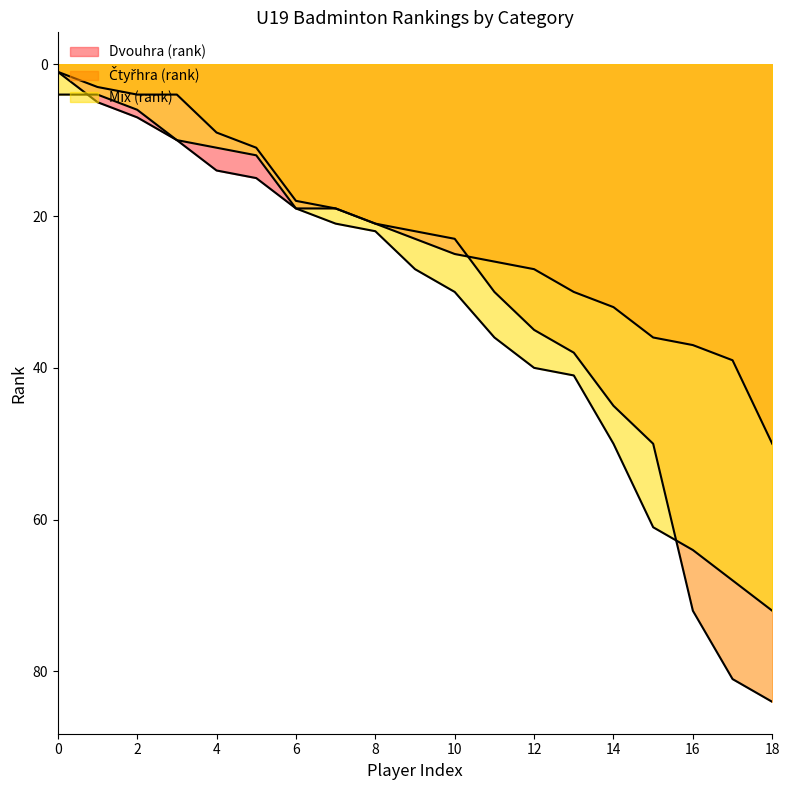

What is the value of the Dvouhra (rank) point at the 7th from the left?

19